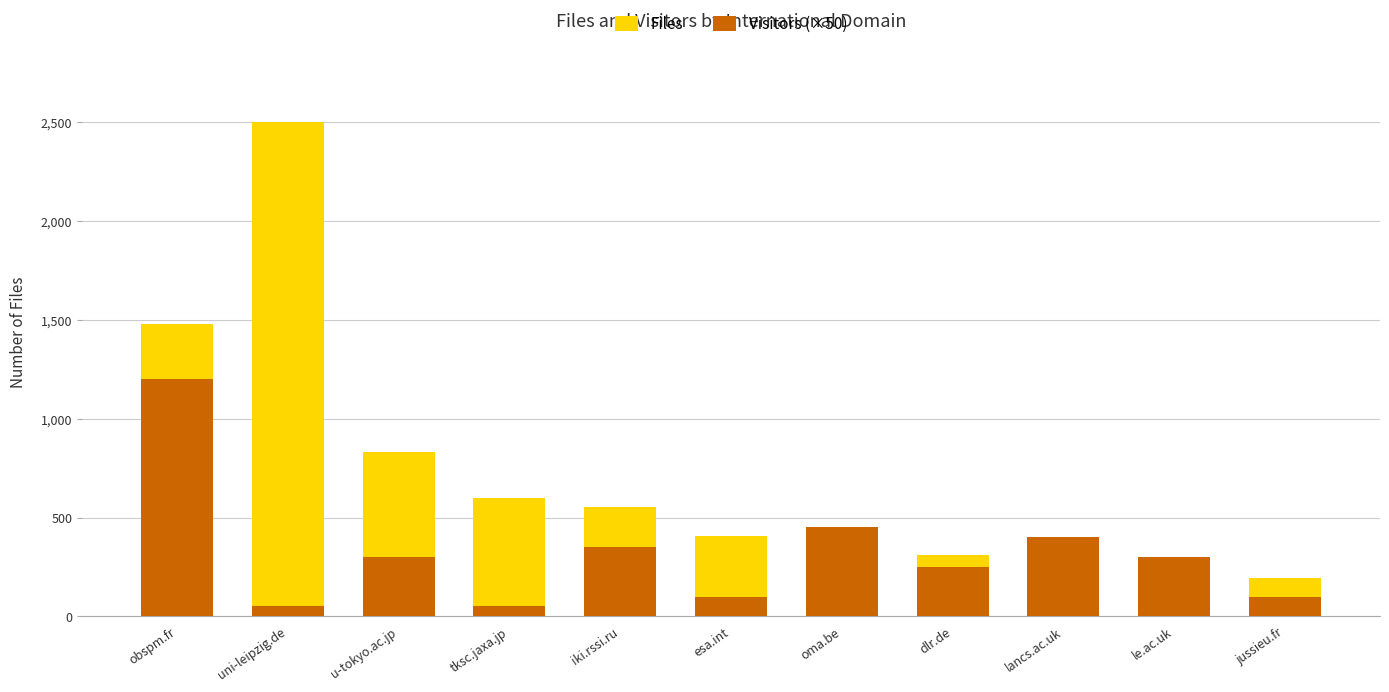

Reading left to right, extract all data points from this chart.

Files: obspm.fr=1481	uni-leipzig.de=2504	u-tokyo.ac.jp=832	tksc.jaxa.jp=601	iki.rssi.ru=555	esa.int=409	oma.be=349	dlr.de=310	lancs.ac.uk=221	le.ac.uk=217	jussieu.fr=193
Visitors (×50): obspm.fr=1200	uni-leipzig.de=50	u-tokyo.ac.jp=300	tksc.jaxa.jp=50	iki.rssi.ru=350	esa.int=100	oma.be=450	dlr.de=250	lancs.ac.uk=400	le.ac.uk=300	jussieu.fr=100